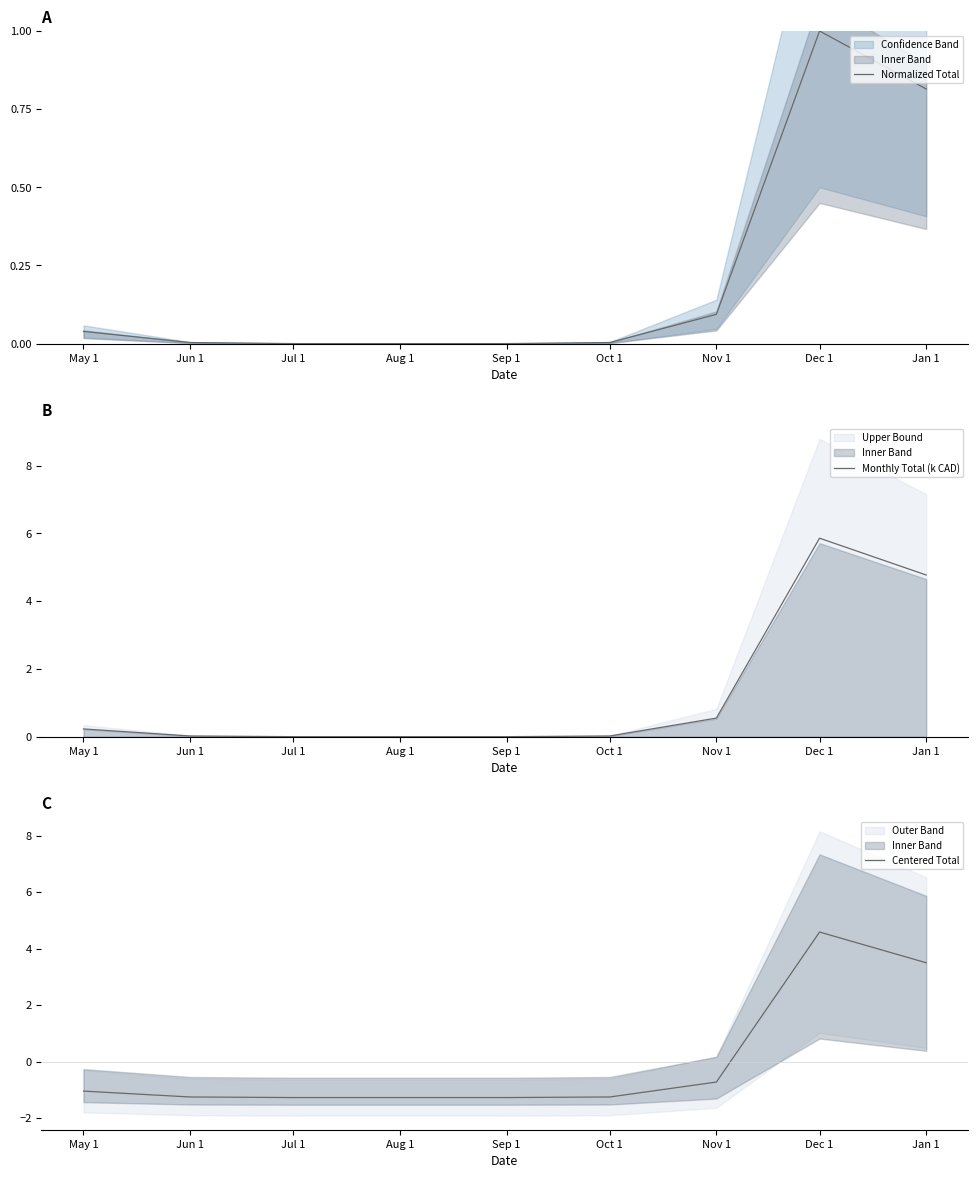

Reading right to left, what are all the values shown in this chart?

Normalized Total: Jan 1=0.8	Dec 1=1.0	Nov 1=0.1	Oct 1=0.0	Sep 1=0.0	Aug 1=0.0	Jul 1=0.0	Jun 1=0.0	May 1=0.0
Monthly Total (k CAD): Jan 1=4.8	Dec 1=5.9	Nov 1=0.5	Oct 1=0.0	Sep 1=0.0	Aug 1=0.0	Jul 1=0.0	Jun 1=0.0	May 1=0.2
Centered Total: Jan 1=3.5	Dec 1=4.6	Nov 1=-0.7	Oct 1=-1.3	Sep 1=-1.3	Aug 1=-1.3	Jul 1=-1.3	Jun 1=-1.3	May 1=-1.0